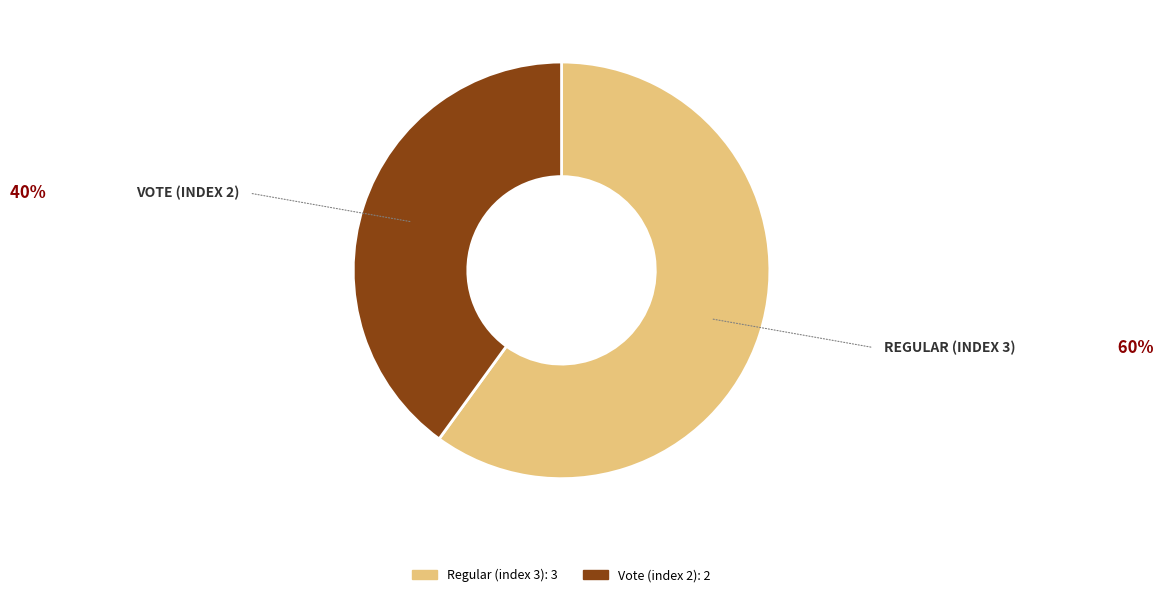

Rank the categories by value from lowest to highest.

Vote (index 2), Regular (index 3)